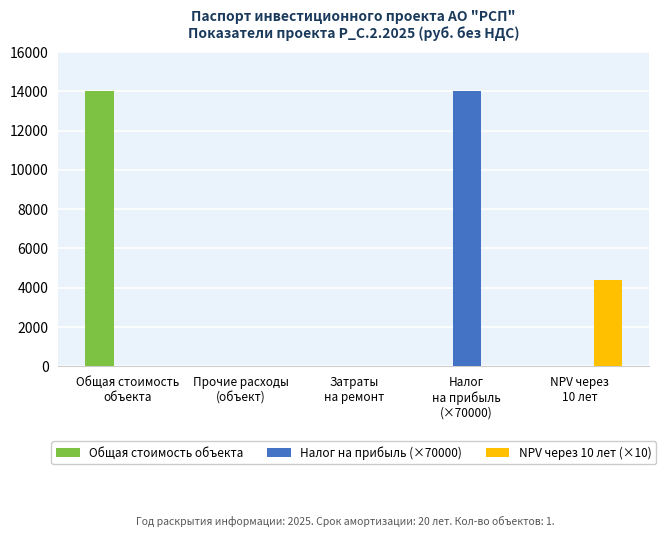

The NPV через 10 лет (×10) series shows 0.0 at Налог
на прибыль
(×70000). True or false?

True